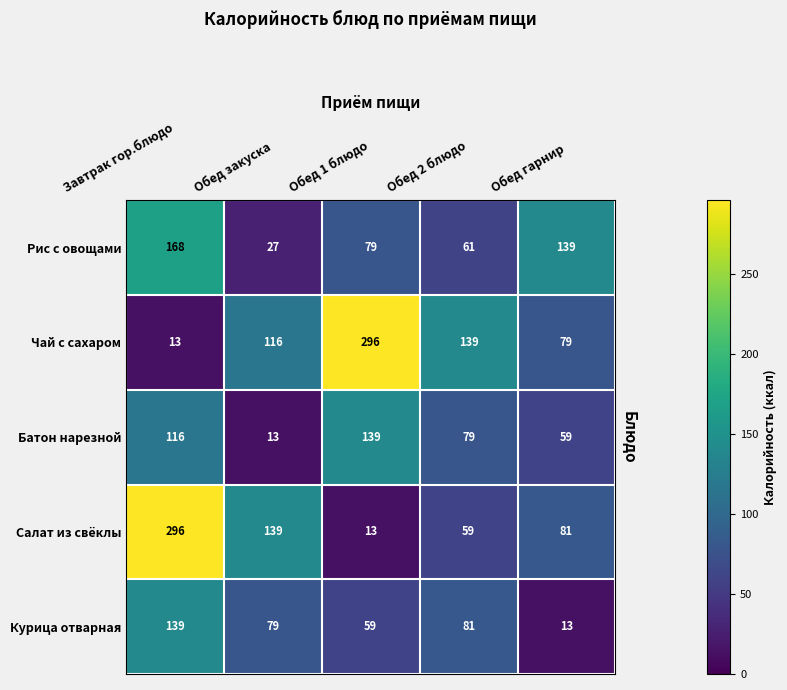

What is the minimum value for Рис с овощами?

27